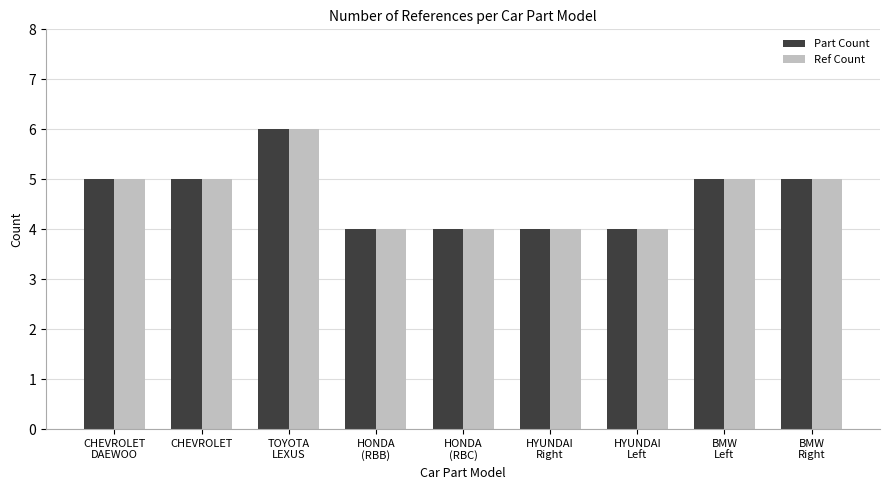

Are the bars horizontal?

No